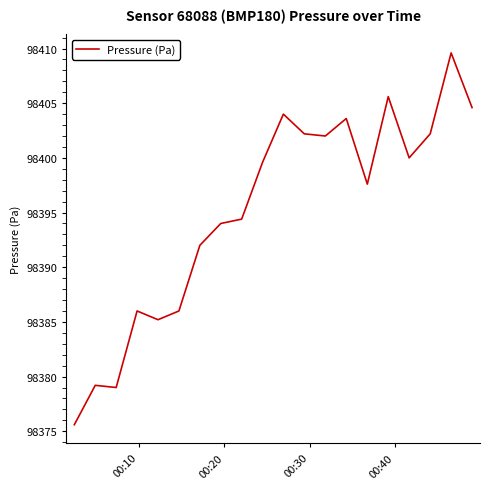

What is the difference between the maximum and minimum values?

34.0